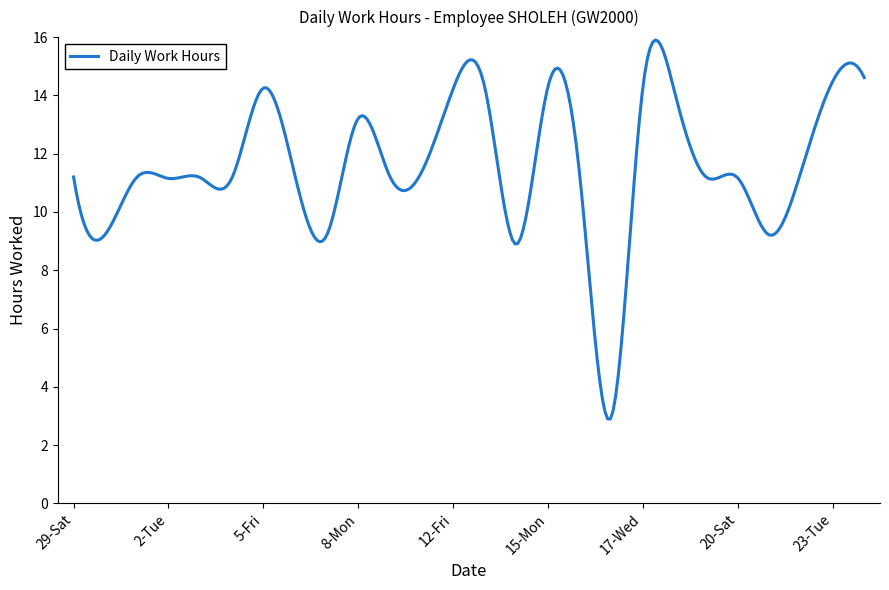

True or false: there are more than 0 points higher than both neighbors.

True